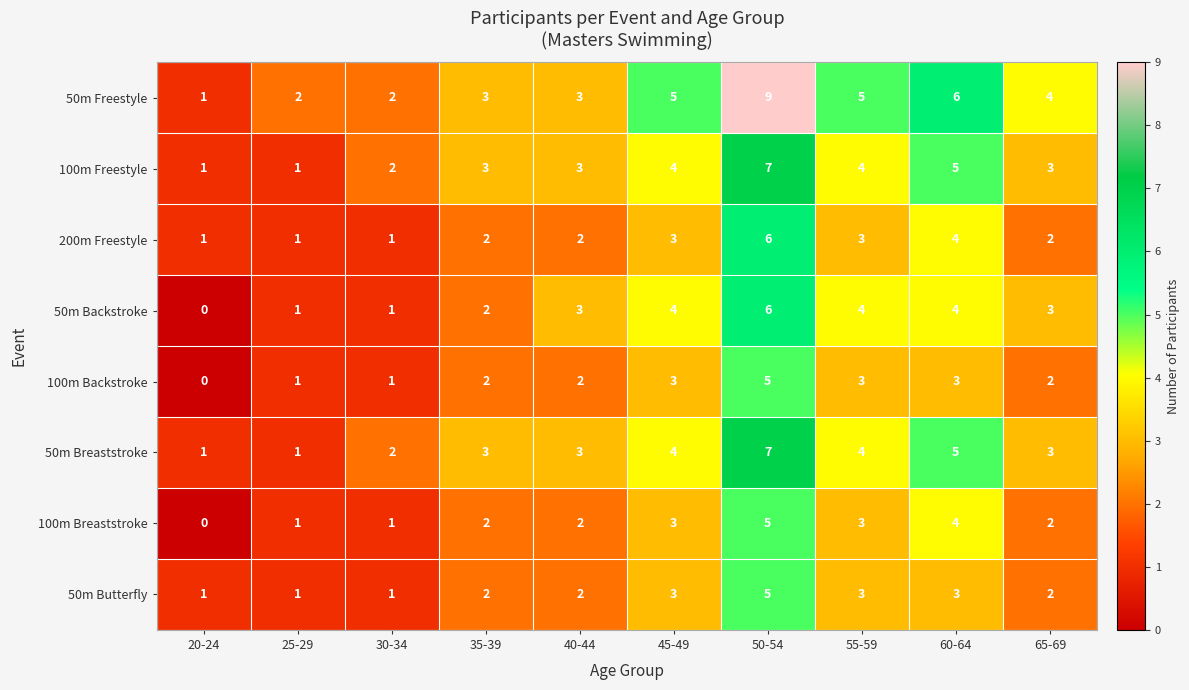

What is the maximum value for 100m Breaststroke?

5